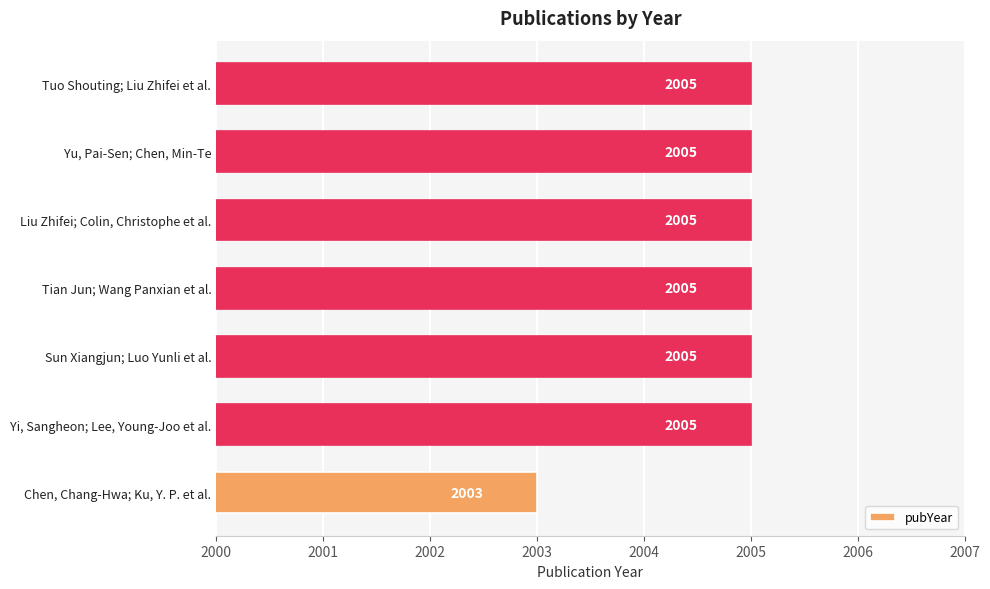

Which category has the lowest value across all series?

Chen, Chang-Hwa; Ku, Y. P. et al.